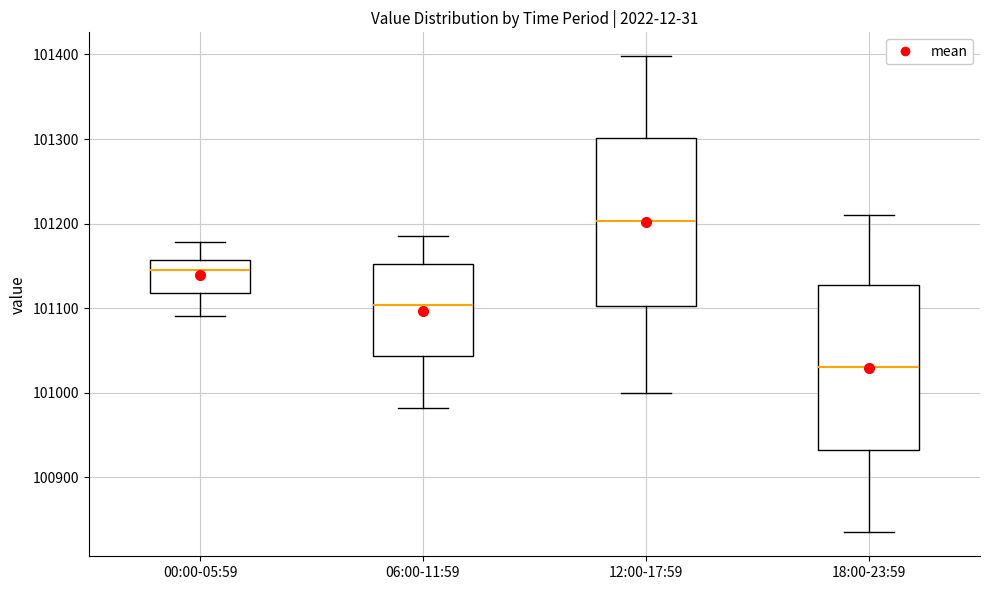

Reading left to right, read every box against the y-axis: the position of its median line, the range the box covers, and the ends of its whiskers. The values are not printed on the chart, so give them approximately, as read against the axis.

00:00-05:59: median 101150, box 101120 to 101160, whiskers 101090 to 101180
06:00-11:59: median 101100, box 101040 to 101150, whiskers 100980 to 101190
12:00-17:59: median 101200, box 101100 to 101300, whiskers 101000 to 101400
18:00-23:59: median 101030, box 100930 to 101130, whiskers 100840 to 101210